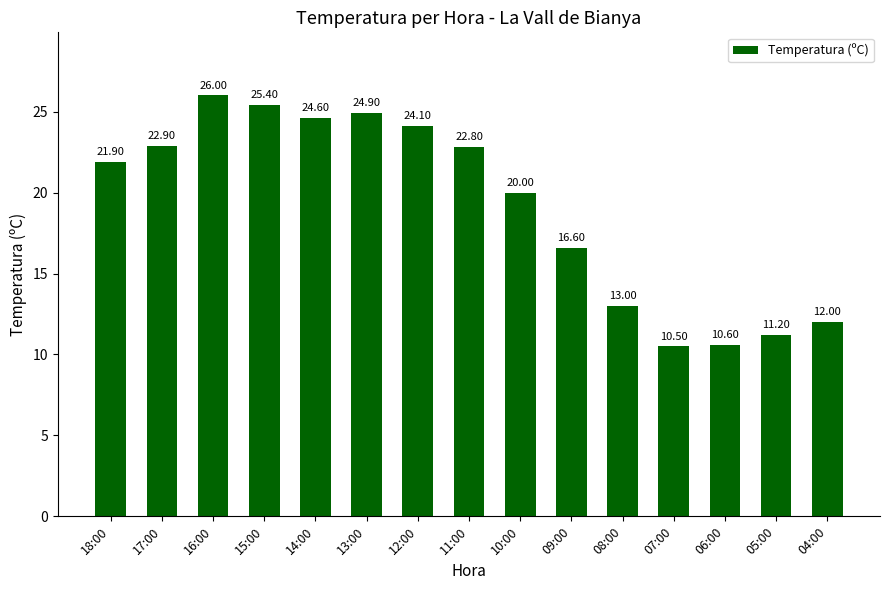

Which category has the lowest value across all series?

07:00